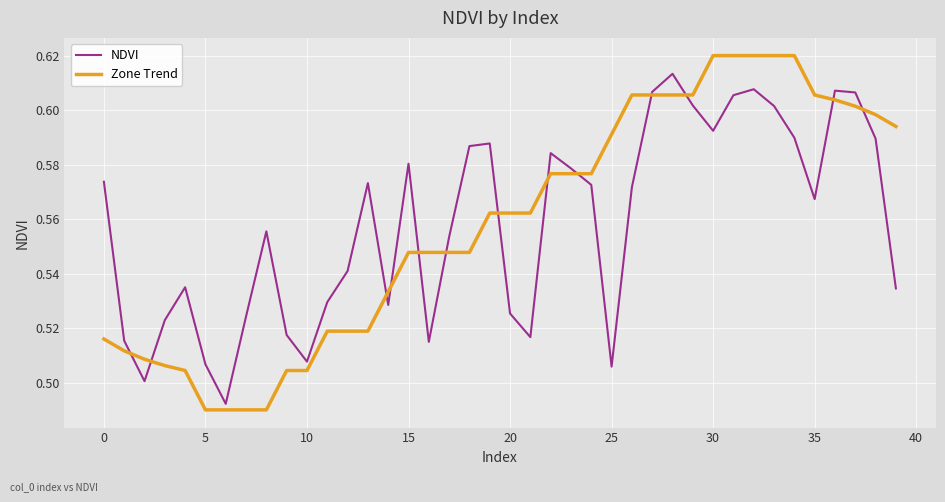

At how many categories does at least one series exceed 0?

40